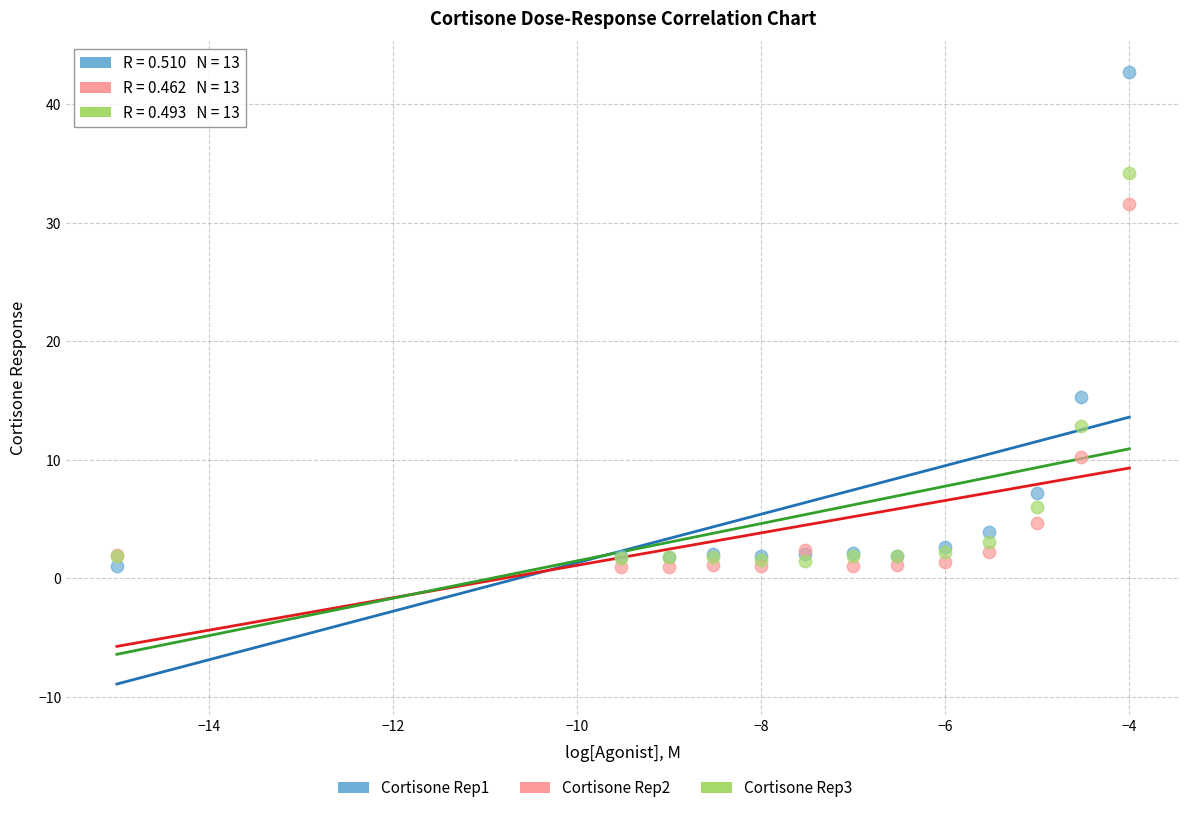

Across all series, what Y value is closest to 21?

15.3